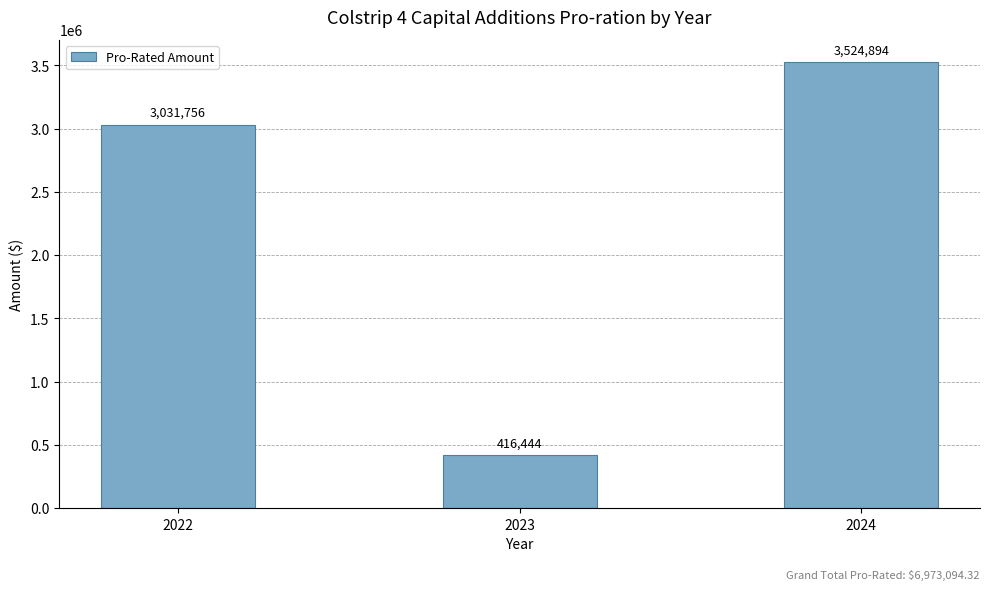

Rank the categories by value from highest to lowest.

2024, 2022, 2023